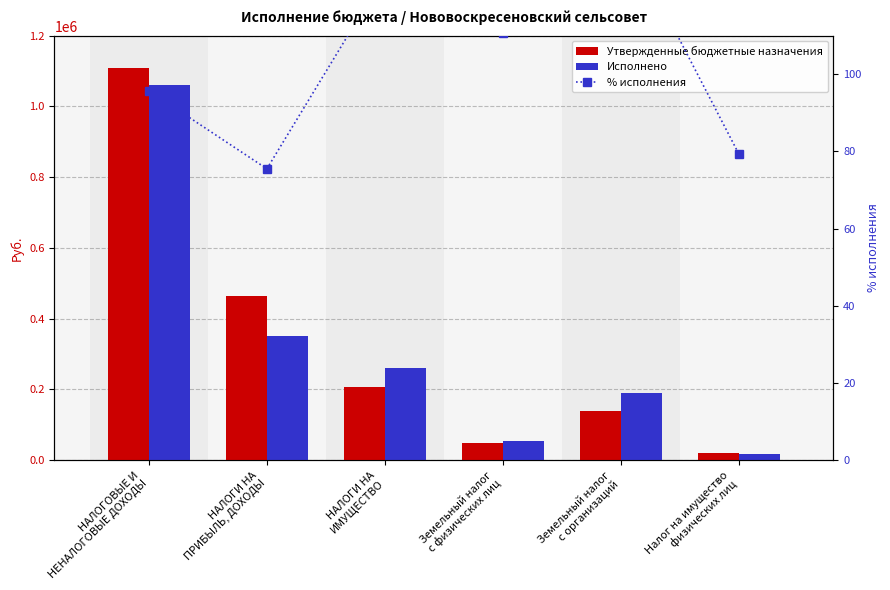

Rank the series by their maximum value, from highest to lowest.

Утвержденные бюджетные назначения, Исполнено, % исполнения